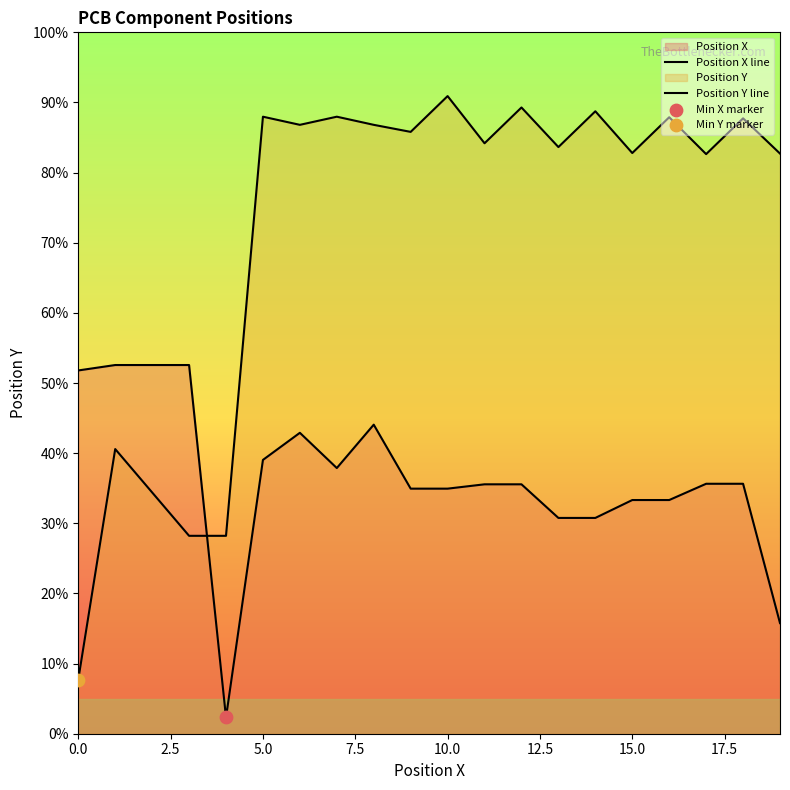

Which series reaches the maximum Y coordinate?

Position Y line